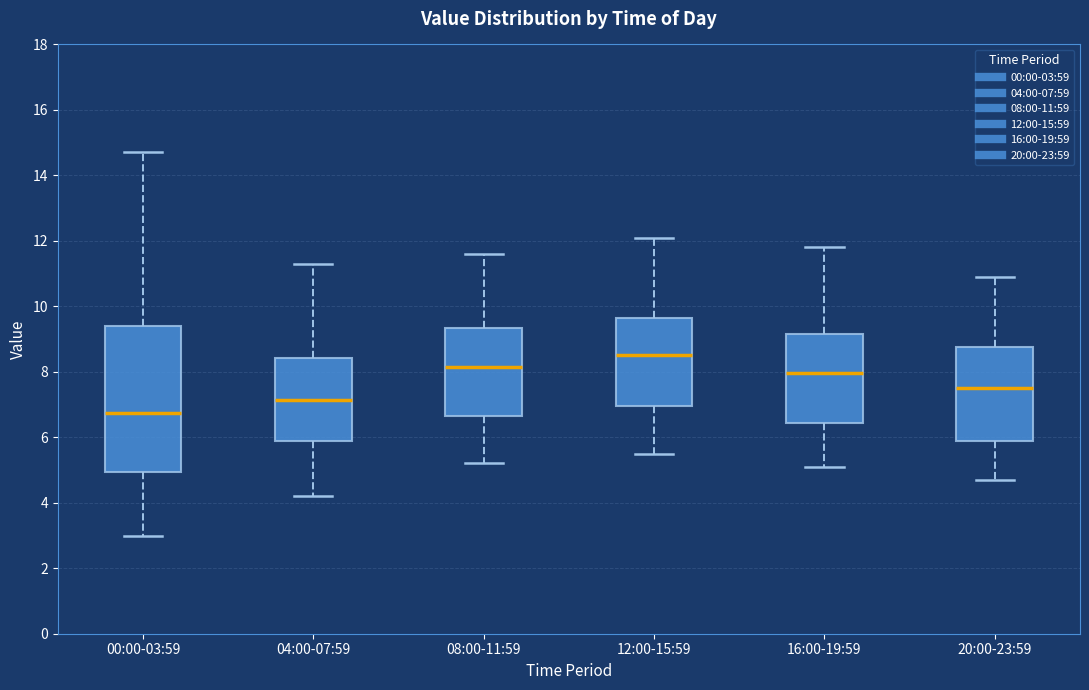

Where is the upper edge of the box for 04:00-07:59 on the y-axis? The values are not printed on the chart, so give them approximately, as read against the axis.

8.4